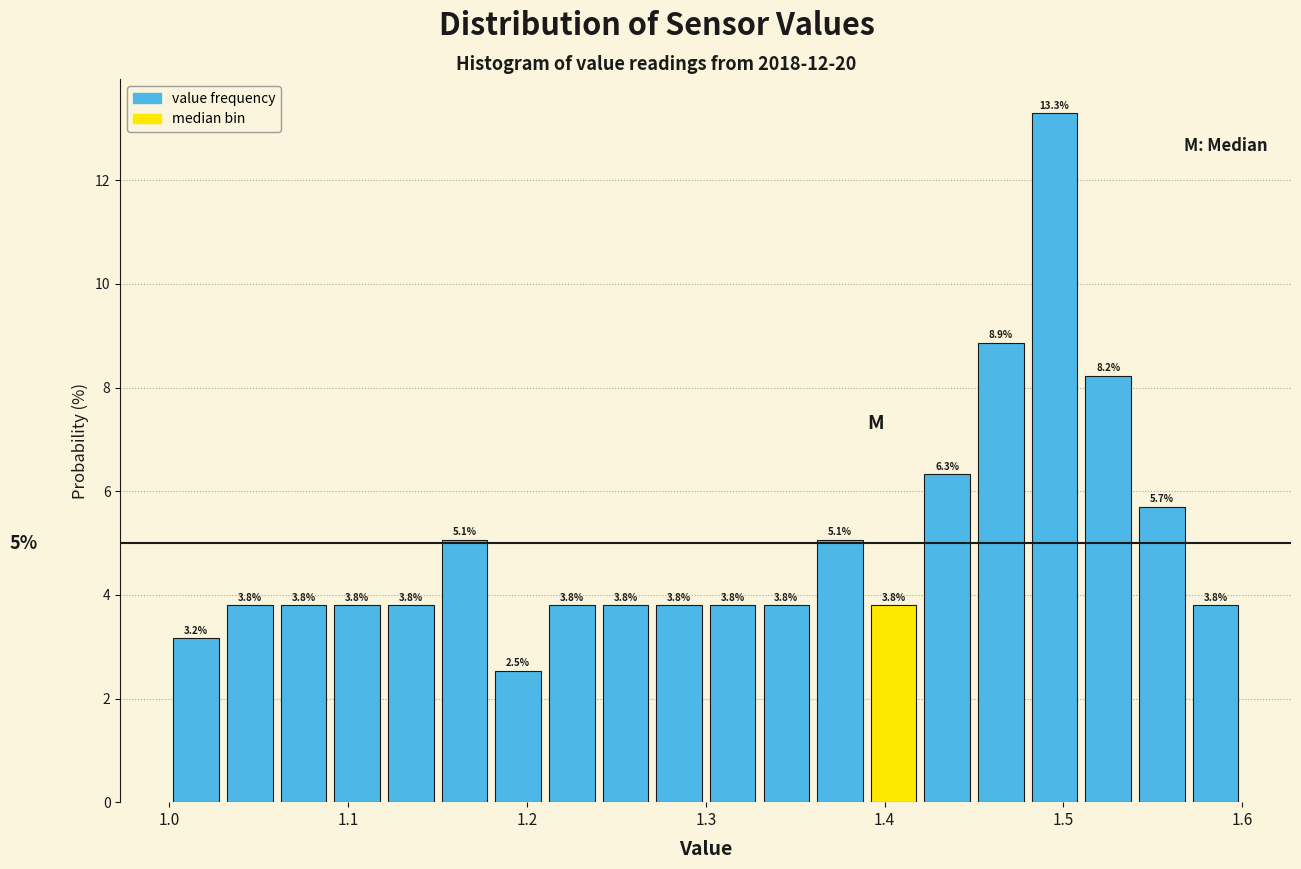

Around what value on the x-axis is the tallest bar? Give the approximate position of its centre, as read against the axis.

1.50